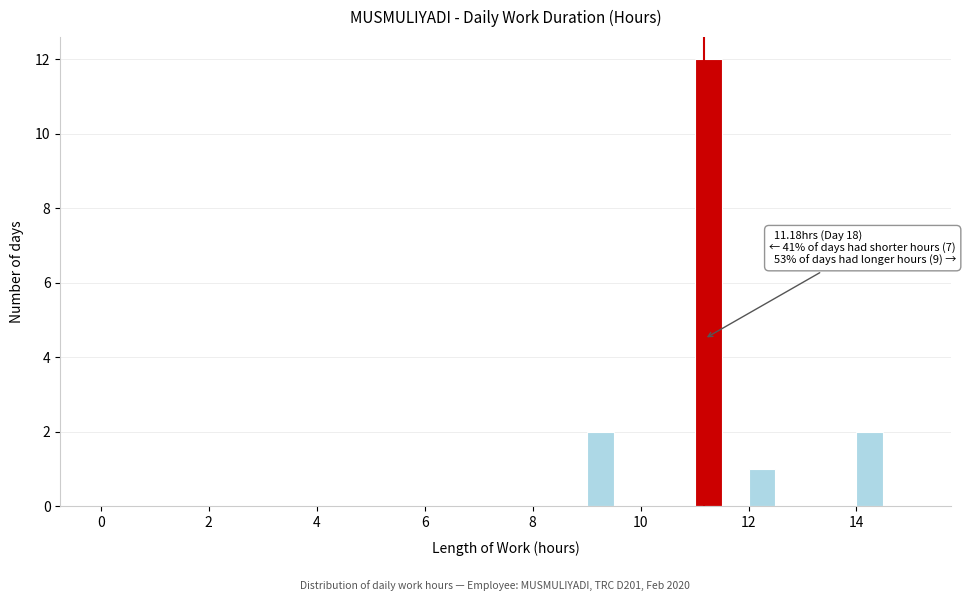

Around what value on the x-axis is the tallest bar? Give the approximate position of its centre, as read against the axis.

11.2